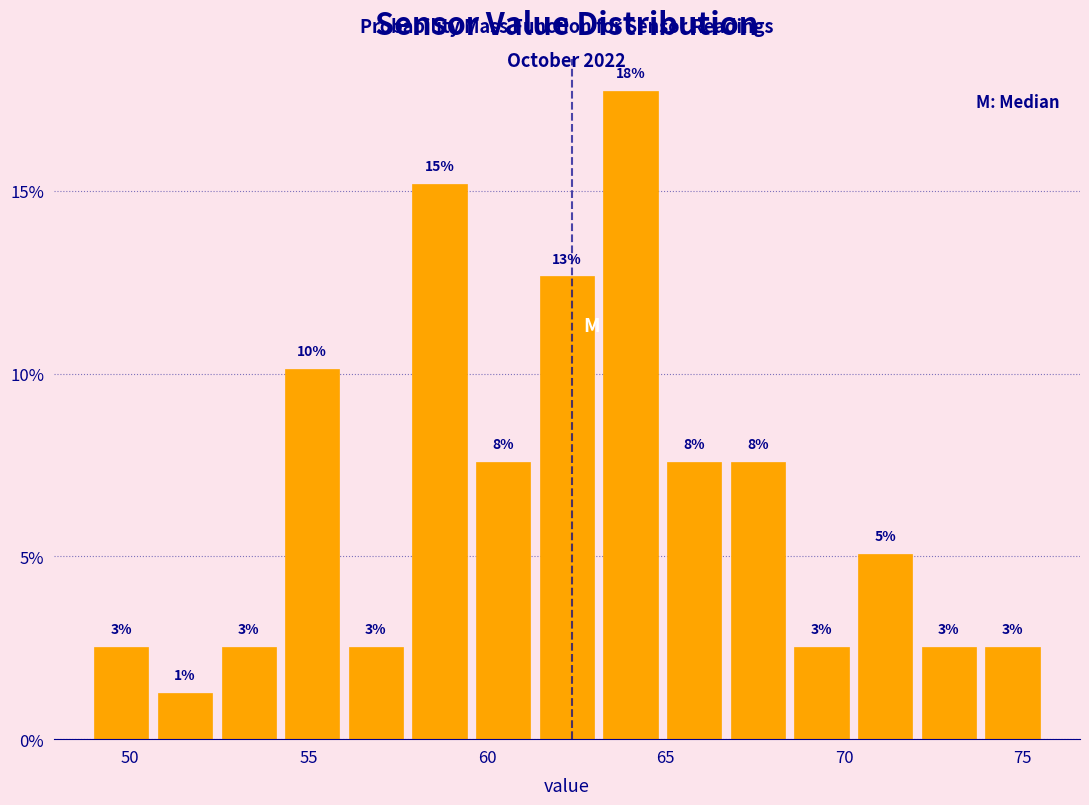

Around what value on the x-axis is the tallest bar? Give the approximate position of its centre, as read against the axis.

64.0